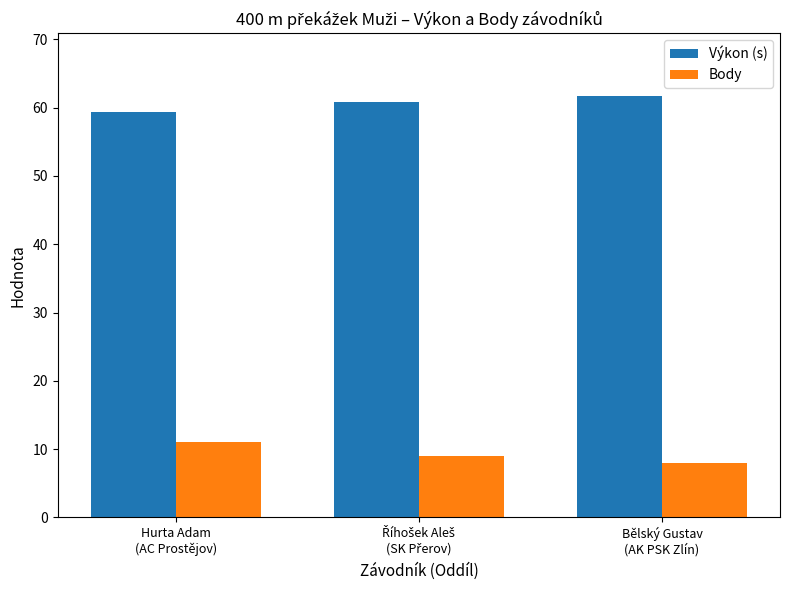

What is the label of the 1st bar from the left?

Hurta Adam
(AC Prostějov)